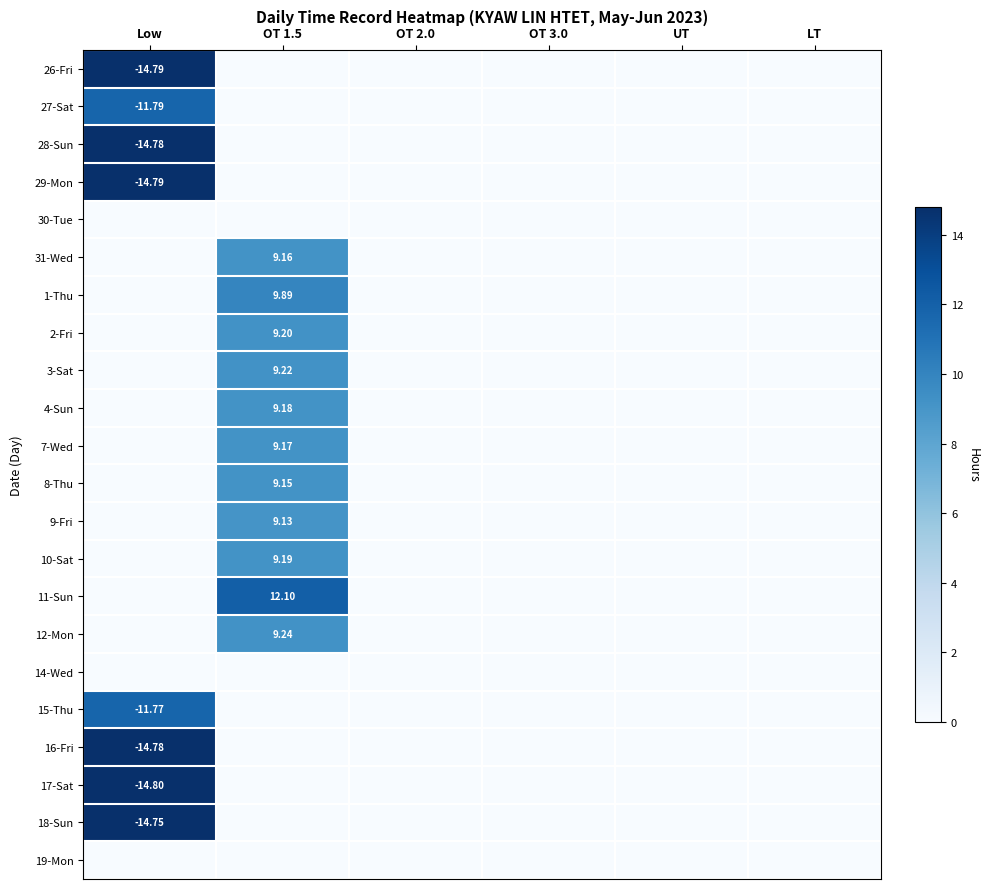

What is the total value across all series at Low?

112.2